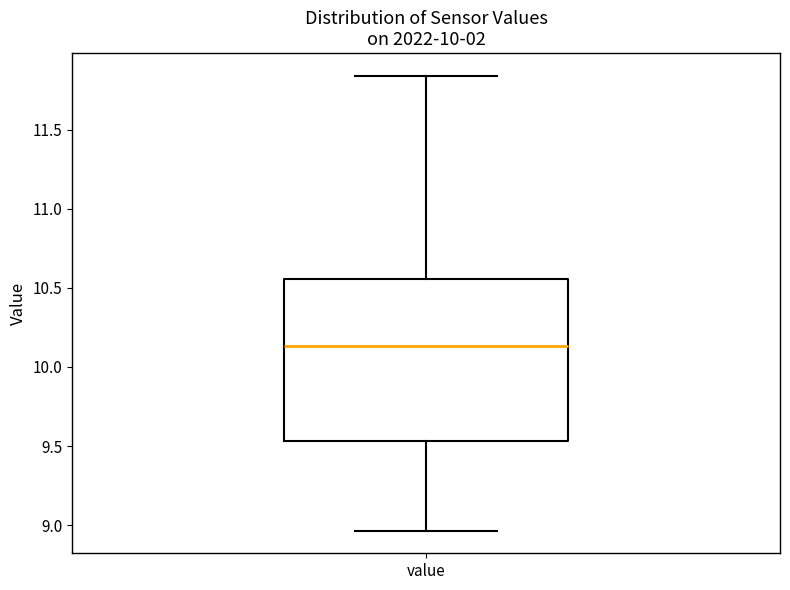

Where does the upper whisker of the box for value end on the y-axis? The values are not printed on the chart, so give them approximately, as read against the axis.

11.85